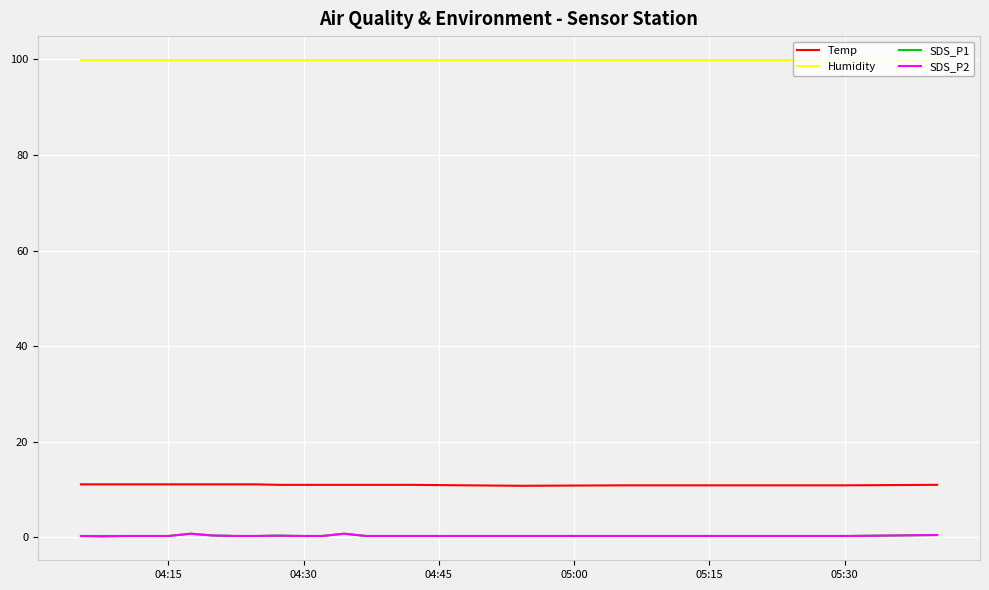

True or false: Temp and Humidity intersect in this chart.

False